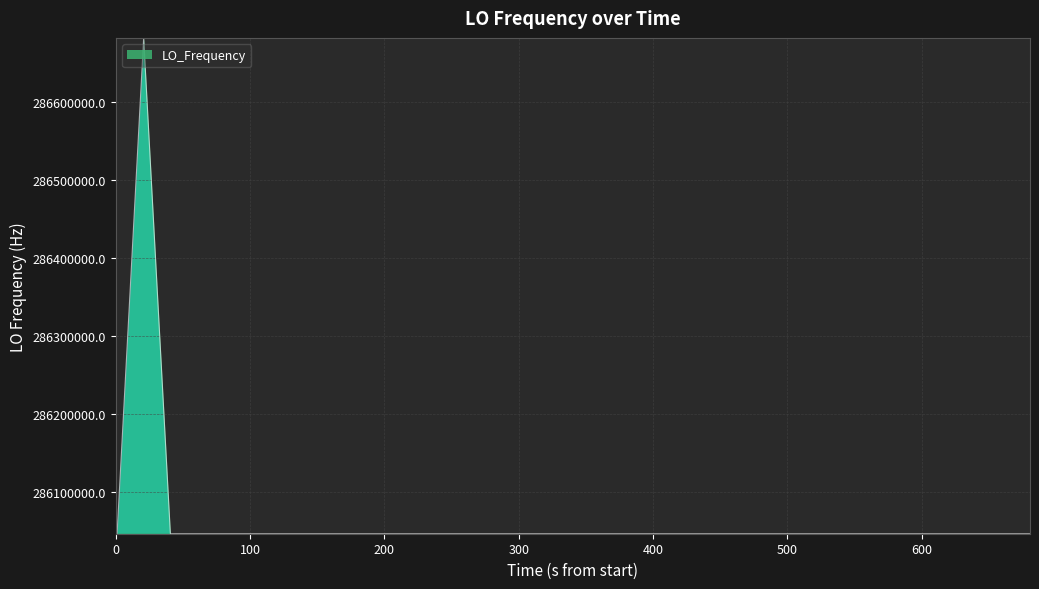

What is the maximum value shown in the chart?

286682705.5